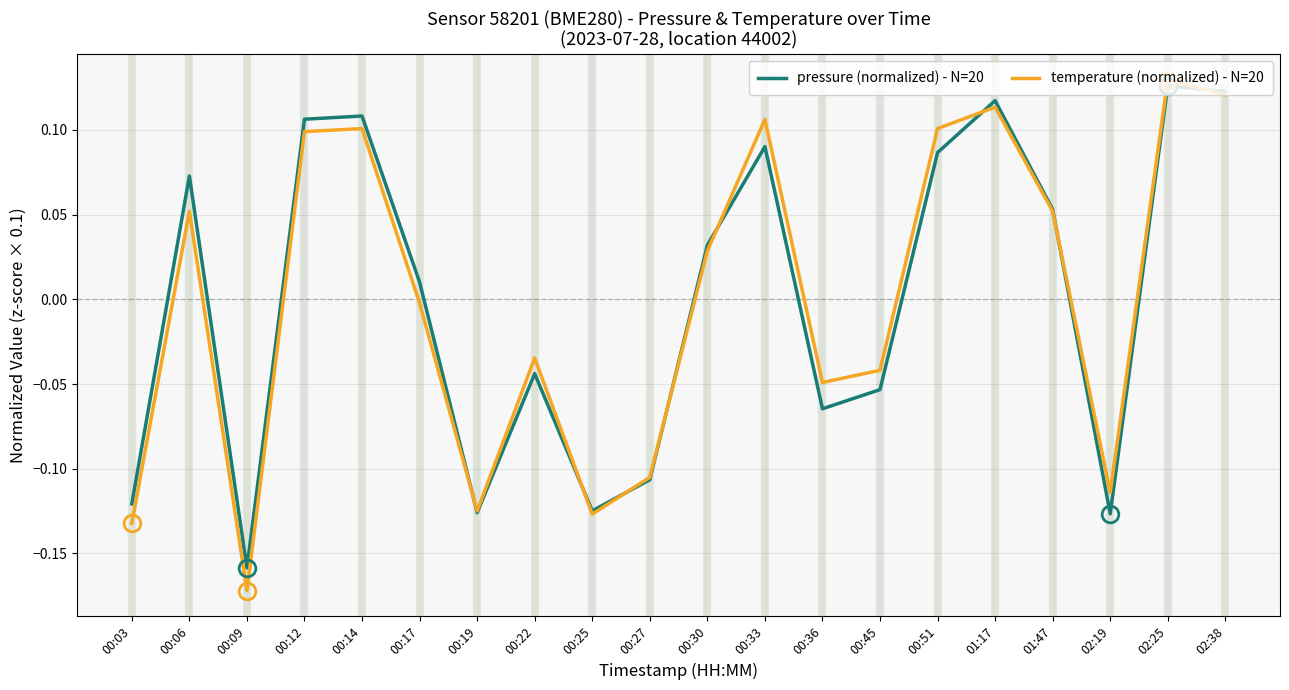

Which series has the widest spread of values?

temperature (normalized) - N=20